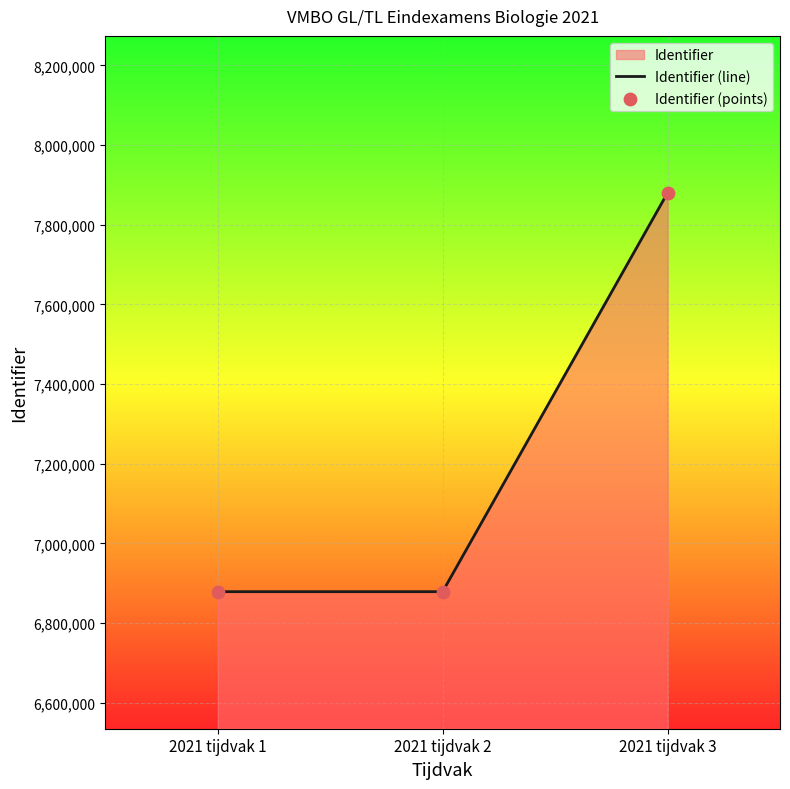

Which series has the widest spread of Y values?

Identifier (line)